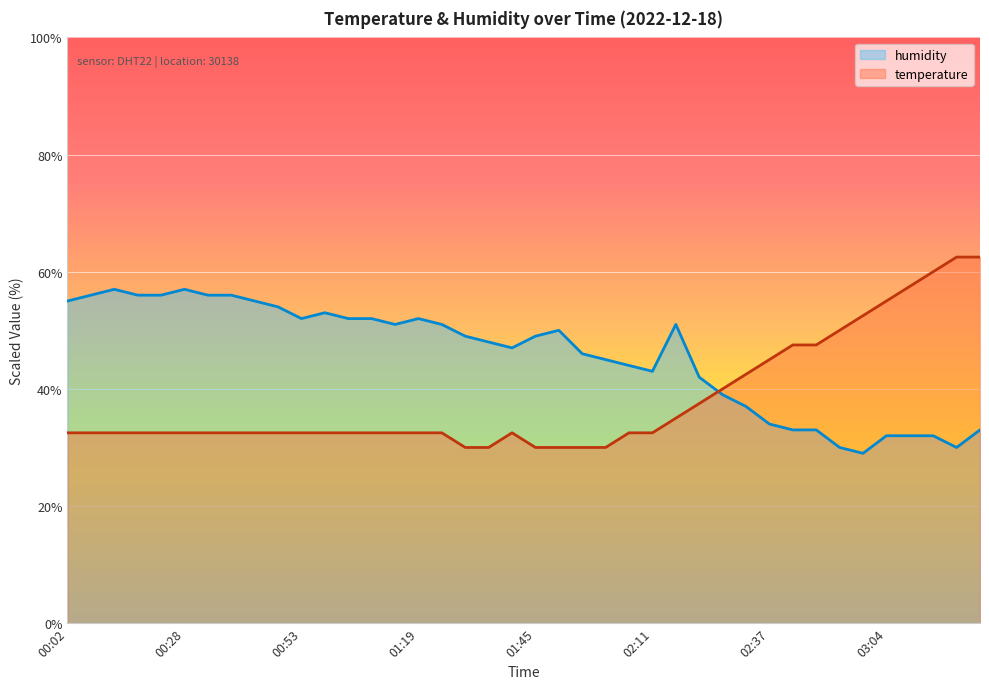

What is the difference between the maximum and minimum values in the temperature series?

32.5